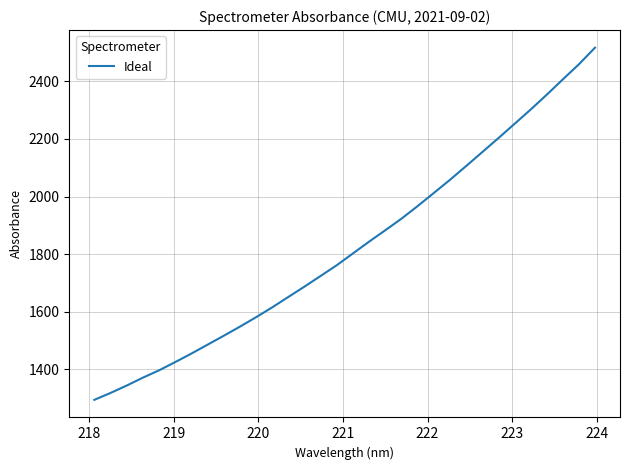

How many lines are shown in the chart?

1